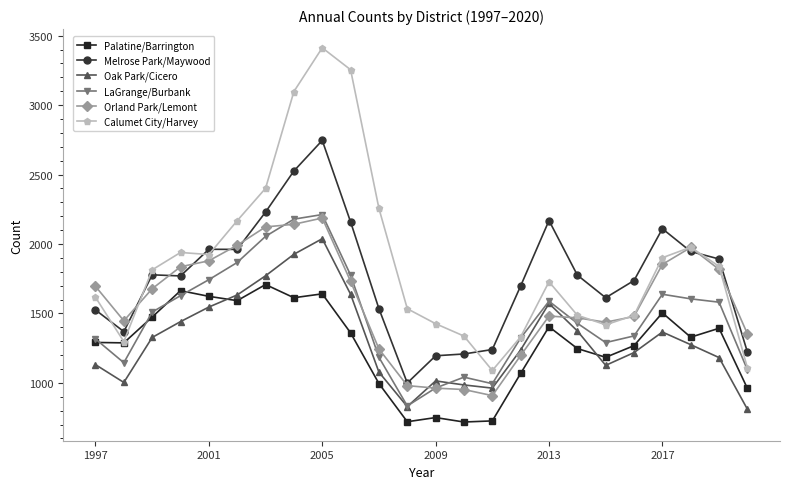

What is the value of the LaGrange/Burbank point at the 11th from the left?

1184